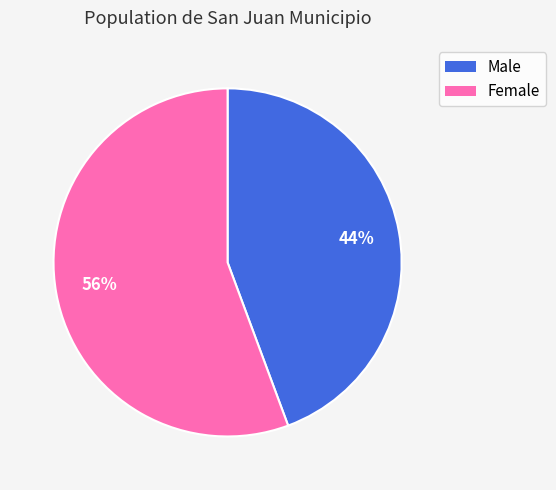

What is the ratio of the value at Male to the value at Female?

0.8